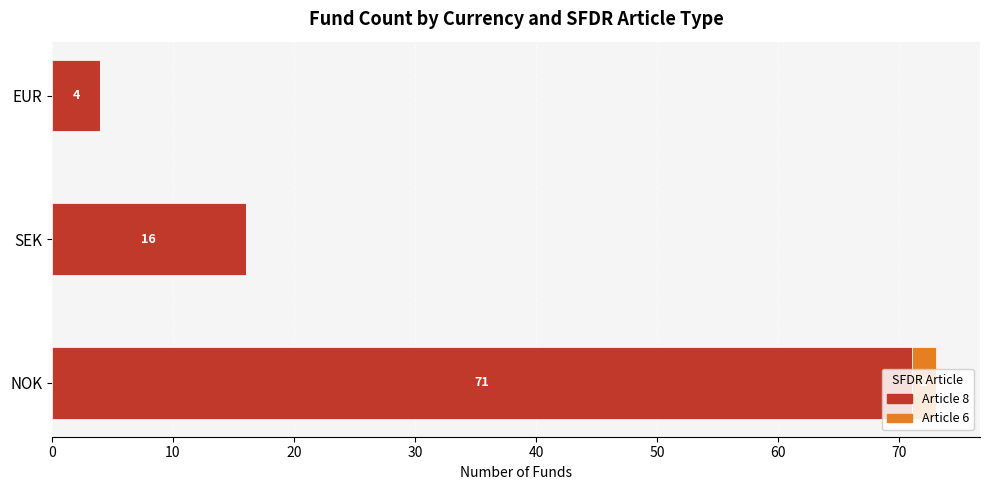

At which label does Article 8 reach its peak?

NOK